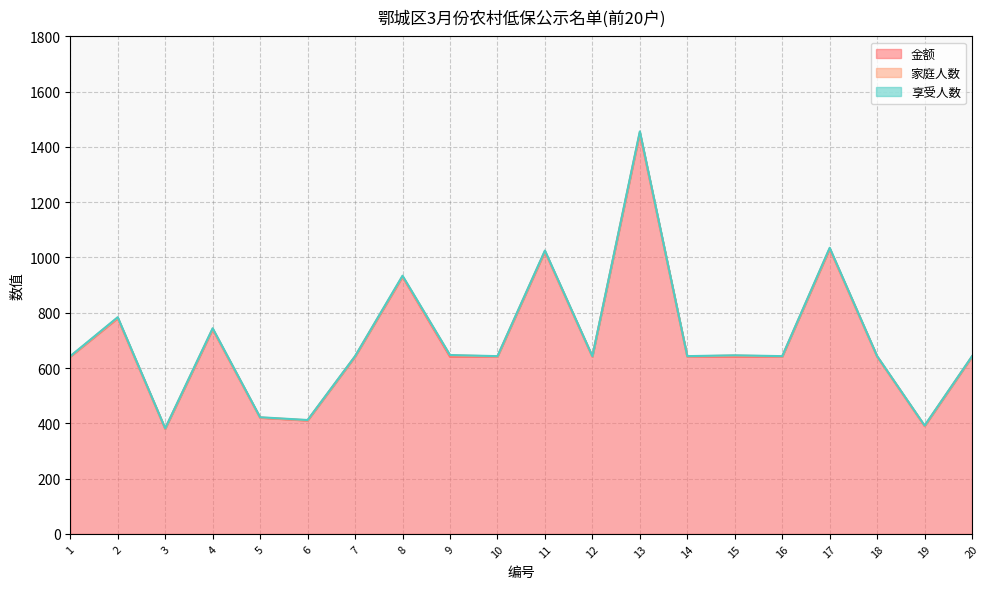

What is the spread (max minus min) of values at 15?

640